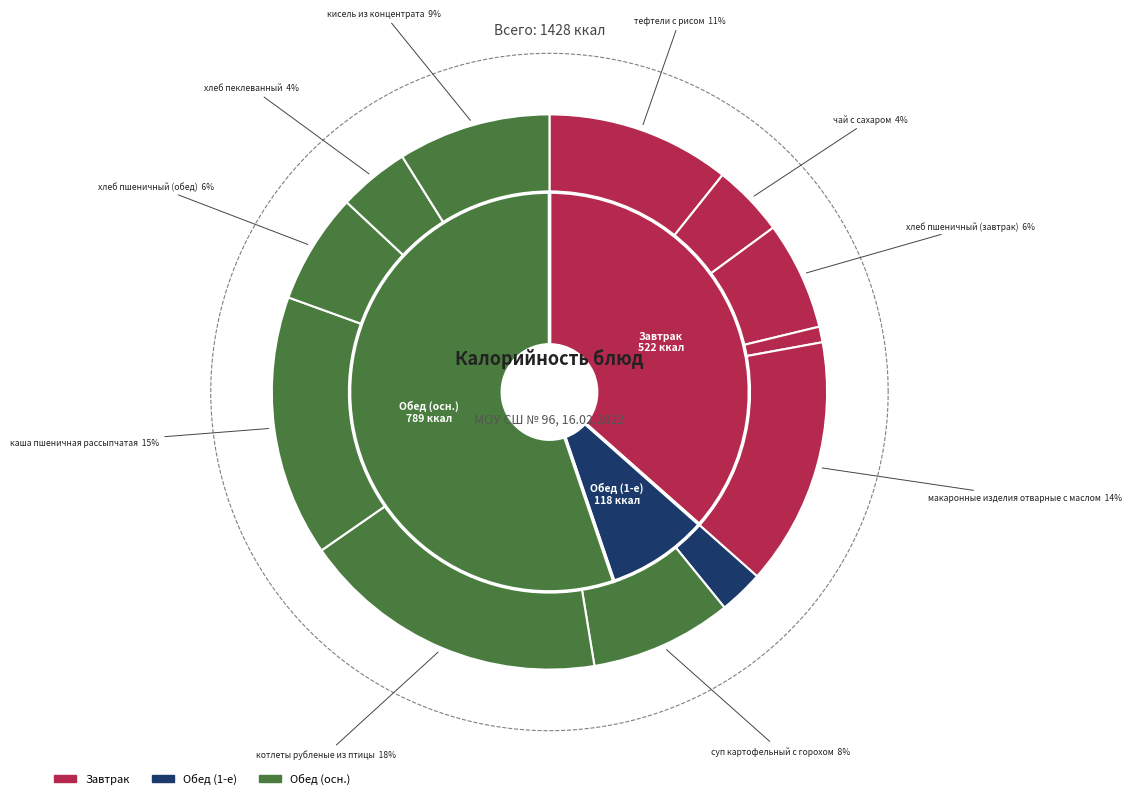

What percentage is the котлеты рубленые из птицы slice, to the nearest percent?

18%